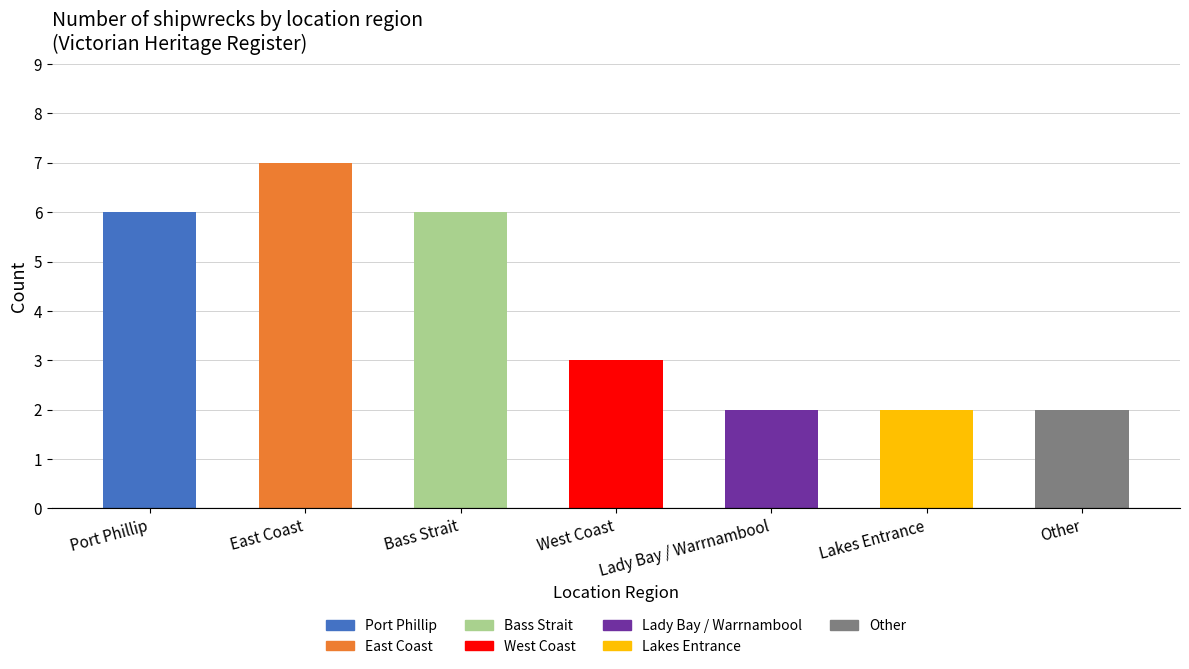

Rank the categories by value from lowest to highest.

Lady Bay / Warrnambool, Lakes Entrance, Other, West Coast, Port Phillip, Bass Strait, East Coast